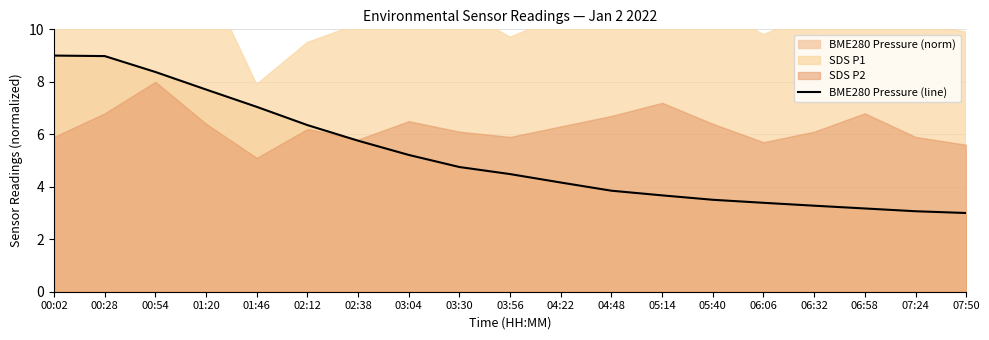

Approximately how many times larger is the value at 02:38 compared to 03:04?

1.1